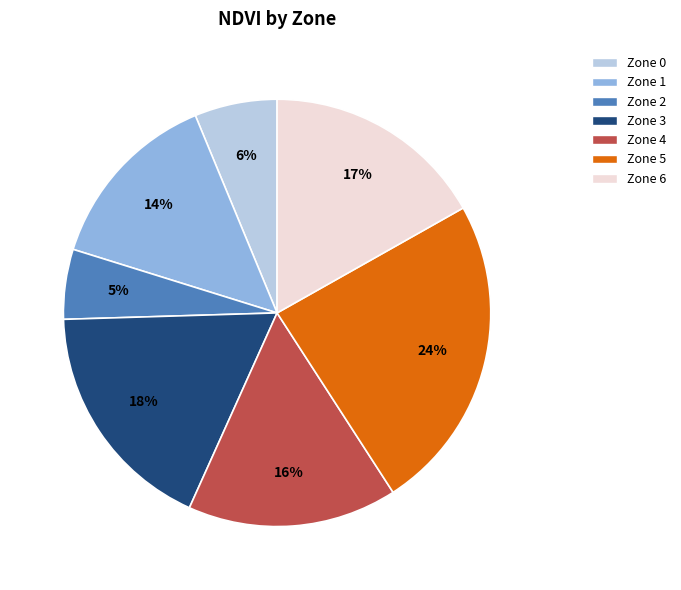

What is the smallest slice in the pie chart?

Zone 2